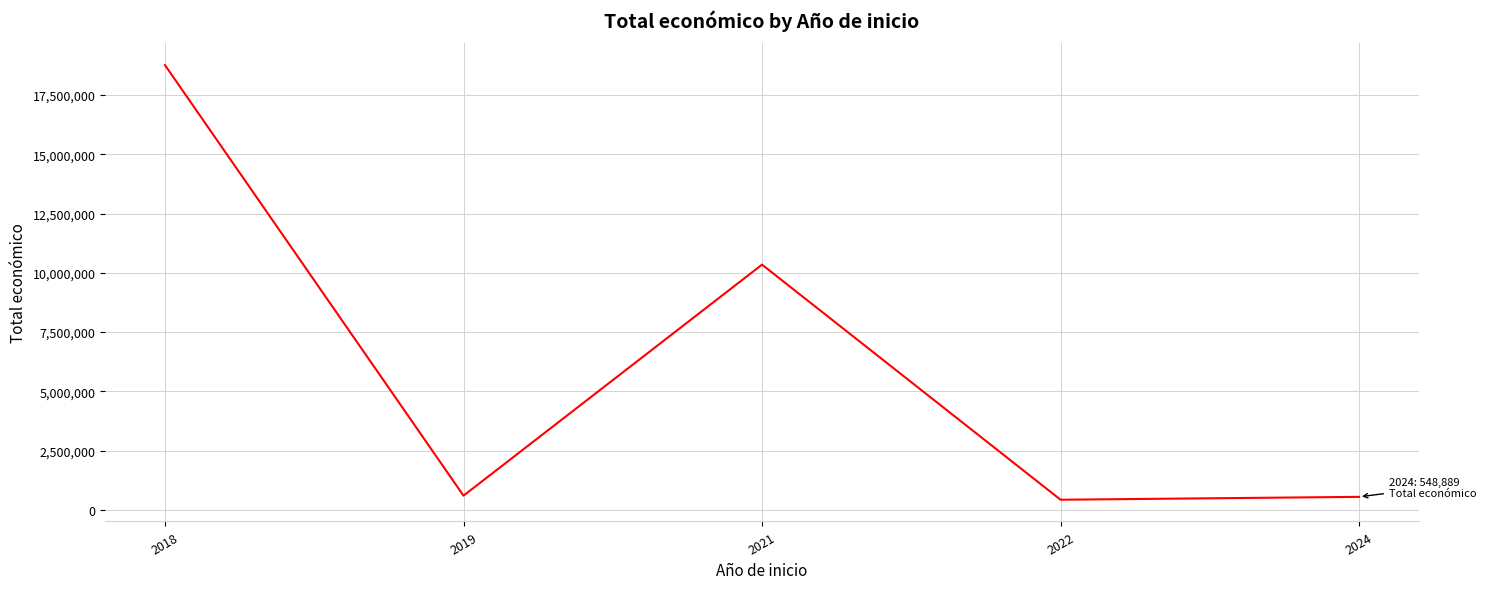

Where is the first local minimum?

2019